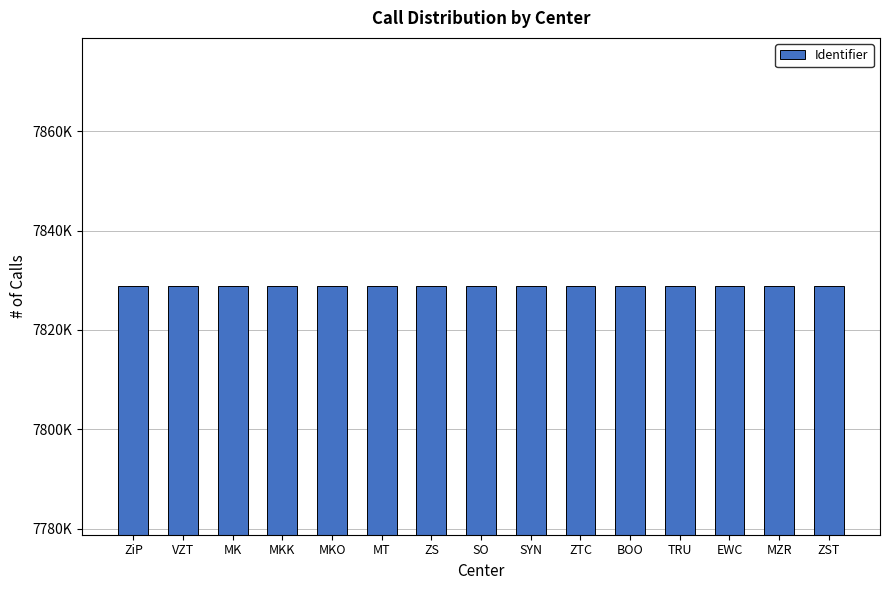

What is the sum of all values?

117431626